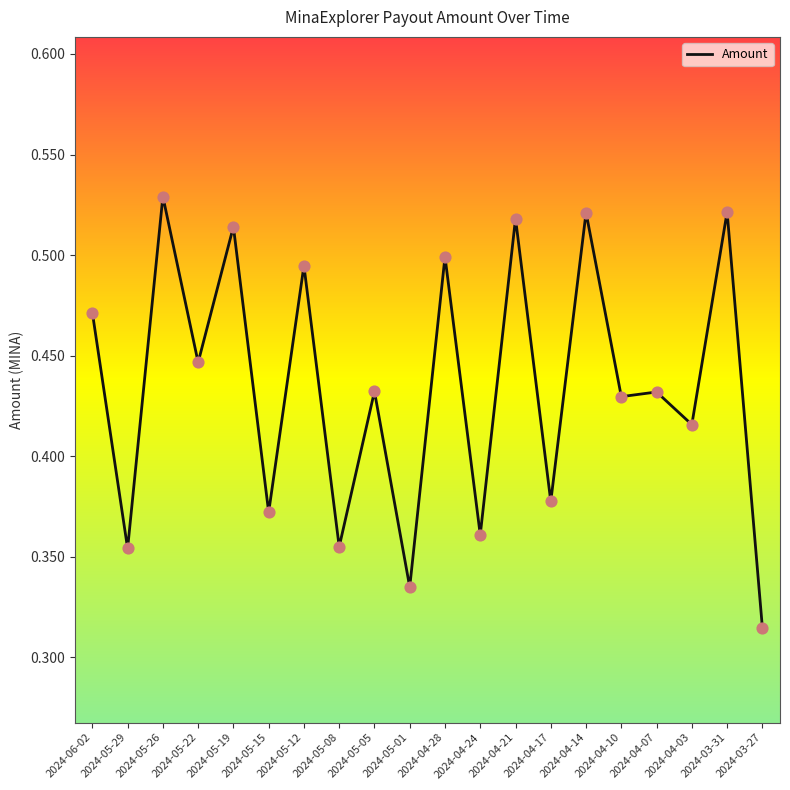

What is the change in value from 2024-05-15 to 2024-04-28?

+0.1